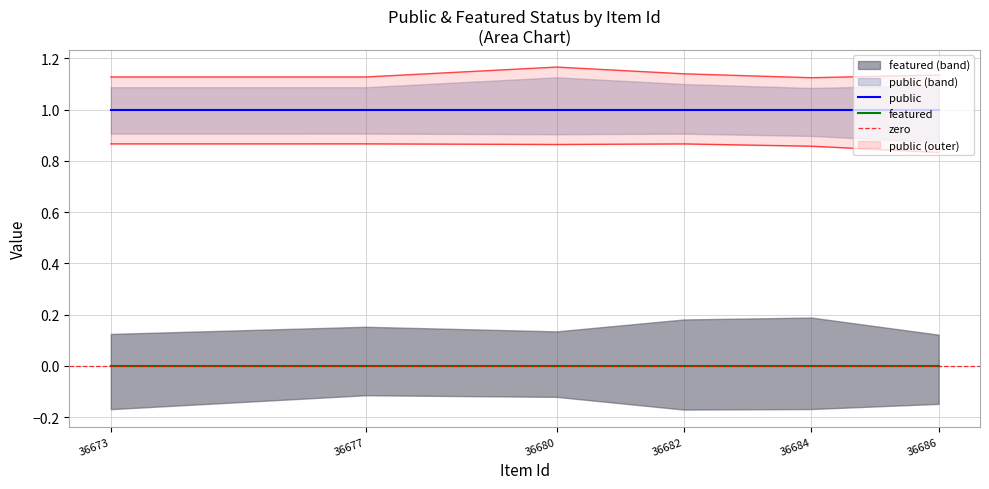

True or false: featured and public intersect in this chart.

False